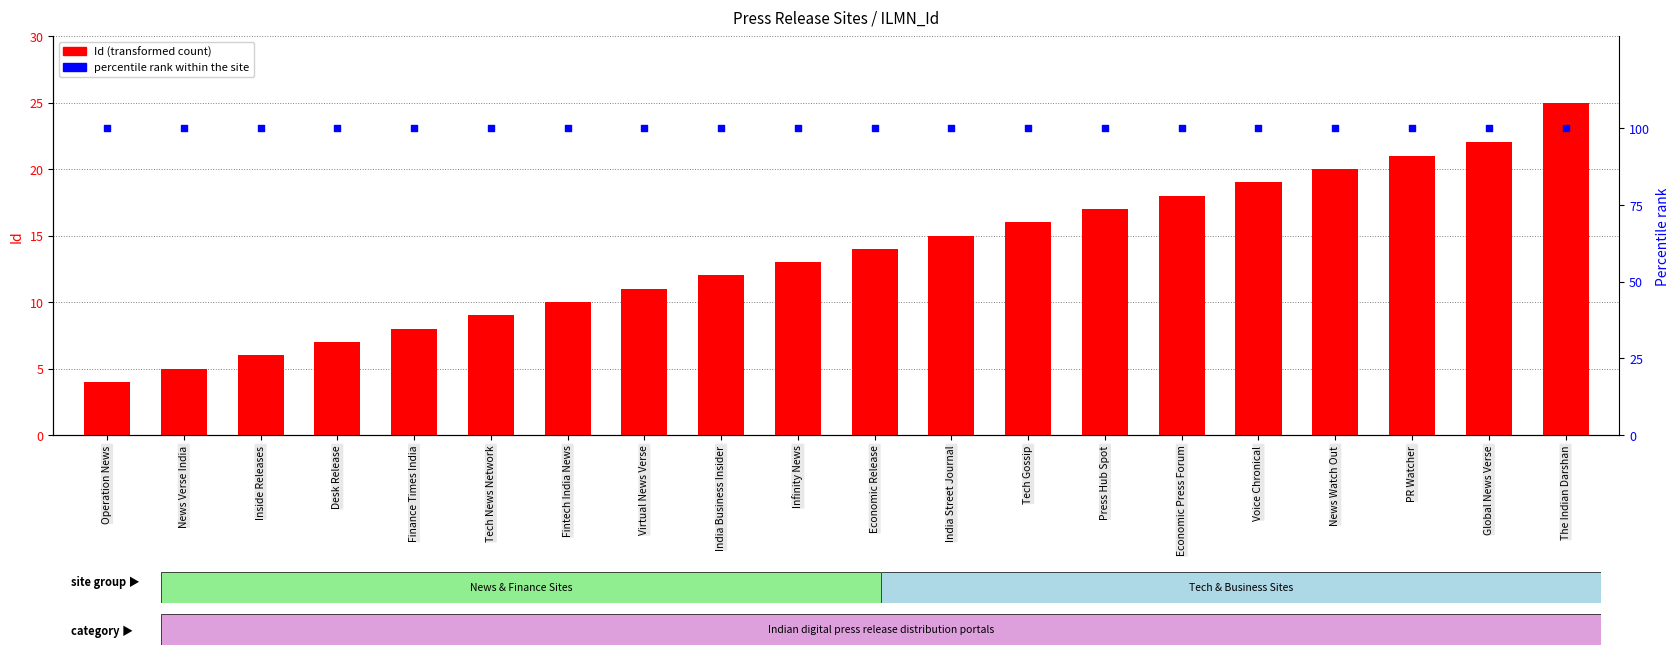

Which series contains the highest Y value?

percentile rank within the site